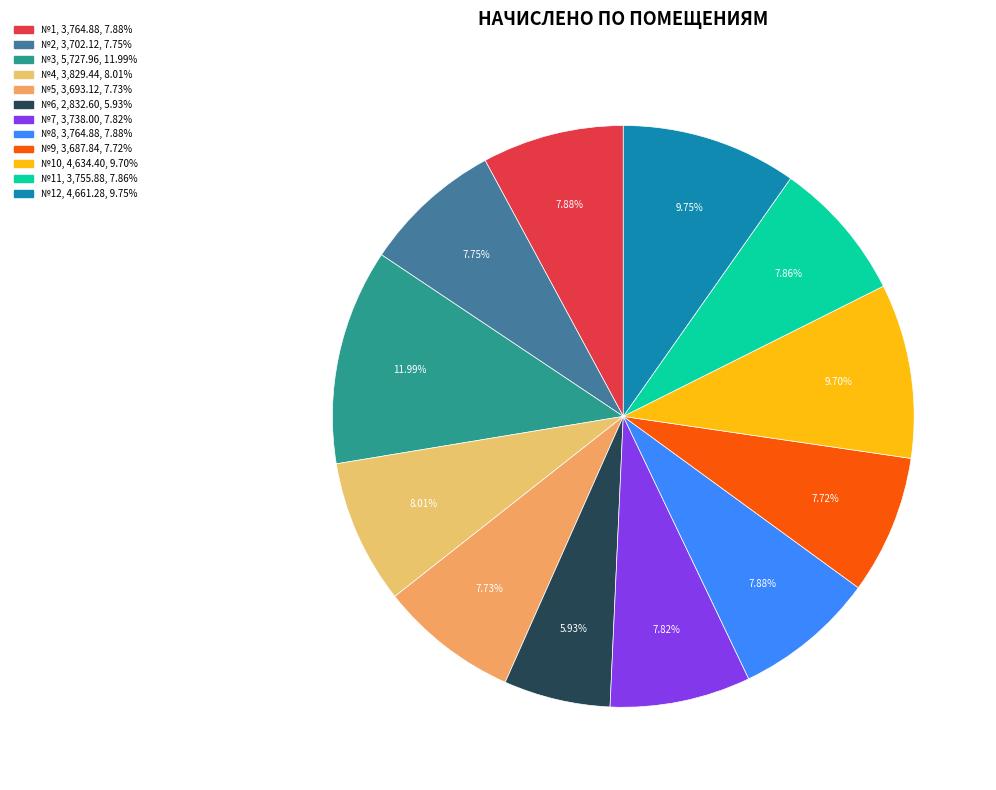

Count the number of slices in the pie.

12